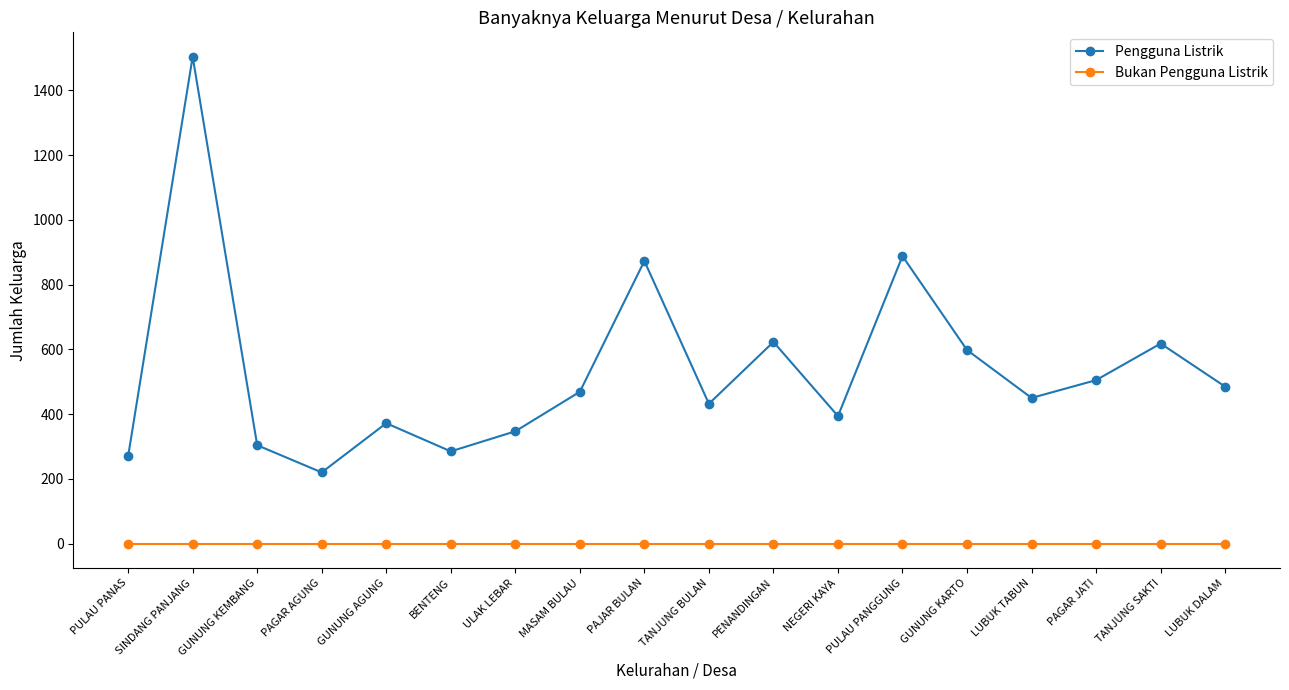

At which label does Pengguna Listrik reach its minimum?

PAGAR AGUNG